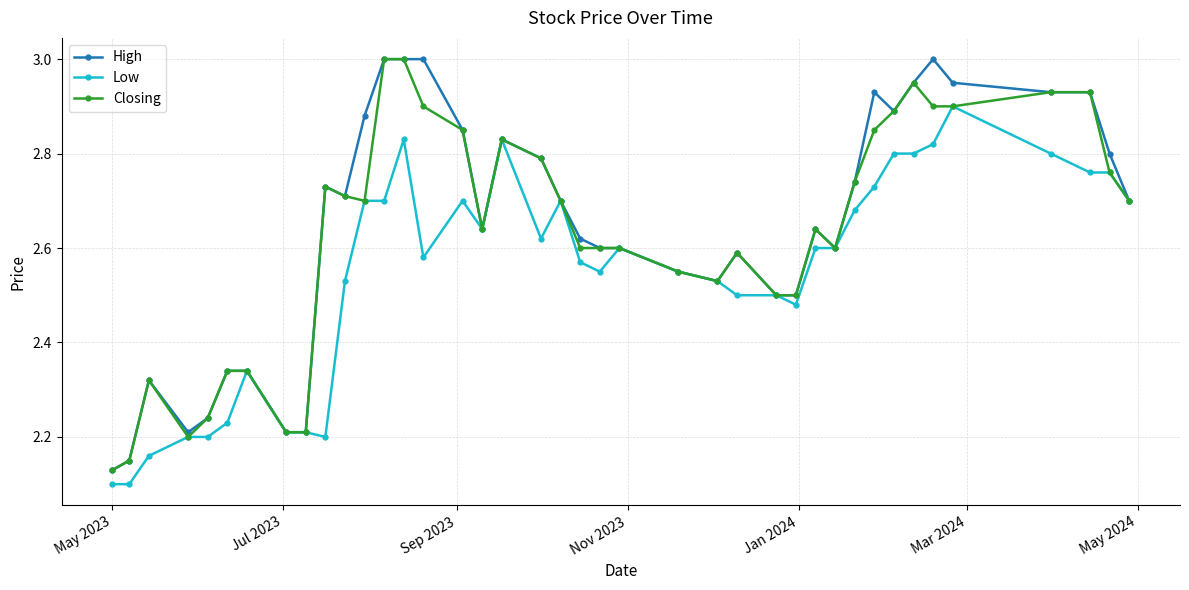

True or false: Low has more than 0 points higher than both neighbors.

True